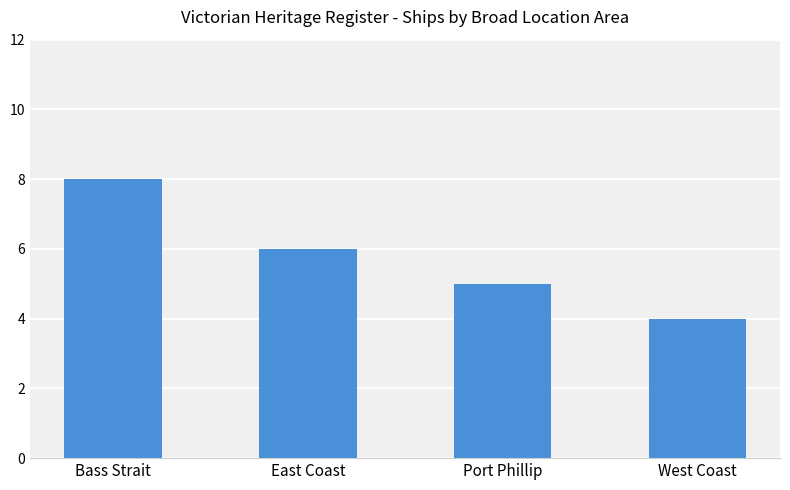

List the labels in order of value, largest first.

Bass Strait, East Coast, Port Phillip, West Coast